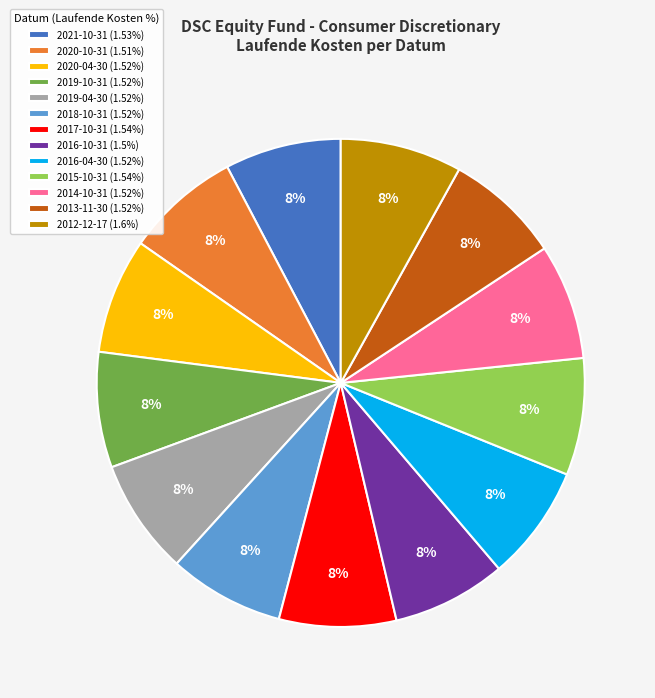

Does any single category account for the majority?

No